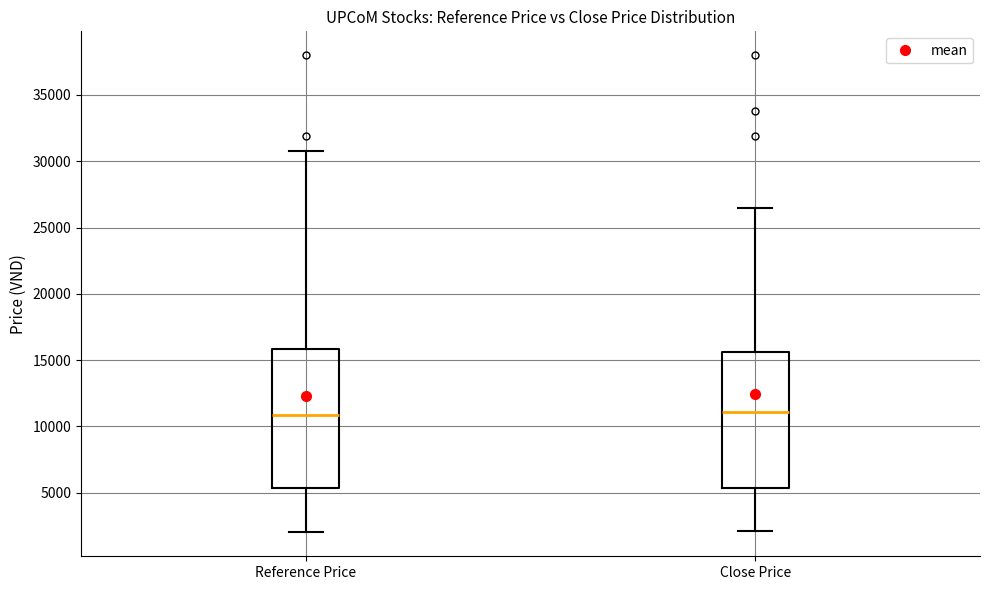

Reading left to right, read every box against the y-axis: the position of its median line, the range the box covers, and the ends of its whiskers. The values are not printed on the chart, so give them approximately, as read against the axis.

Reference Price: median 11000, box 5500 to 16000, whiskers 2000 to 31000
Close Price: median 11000, box 5500 to 15500, whiskers 2000 to 26500